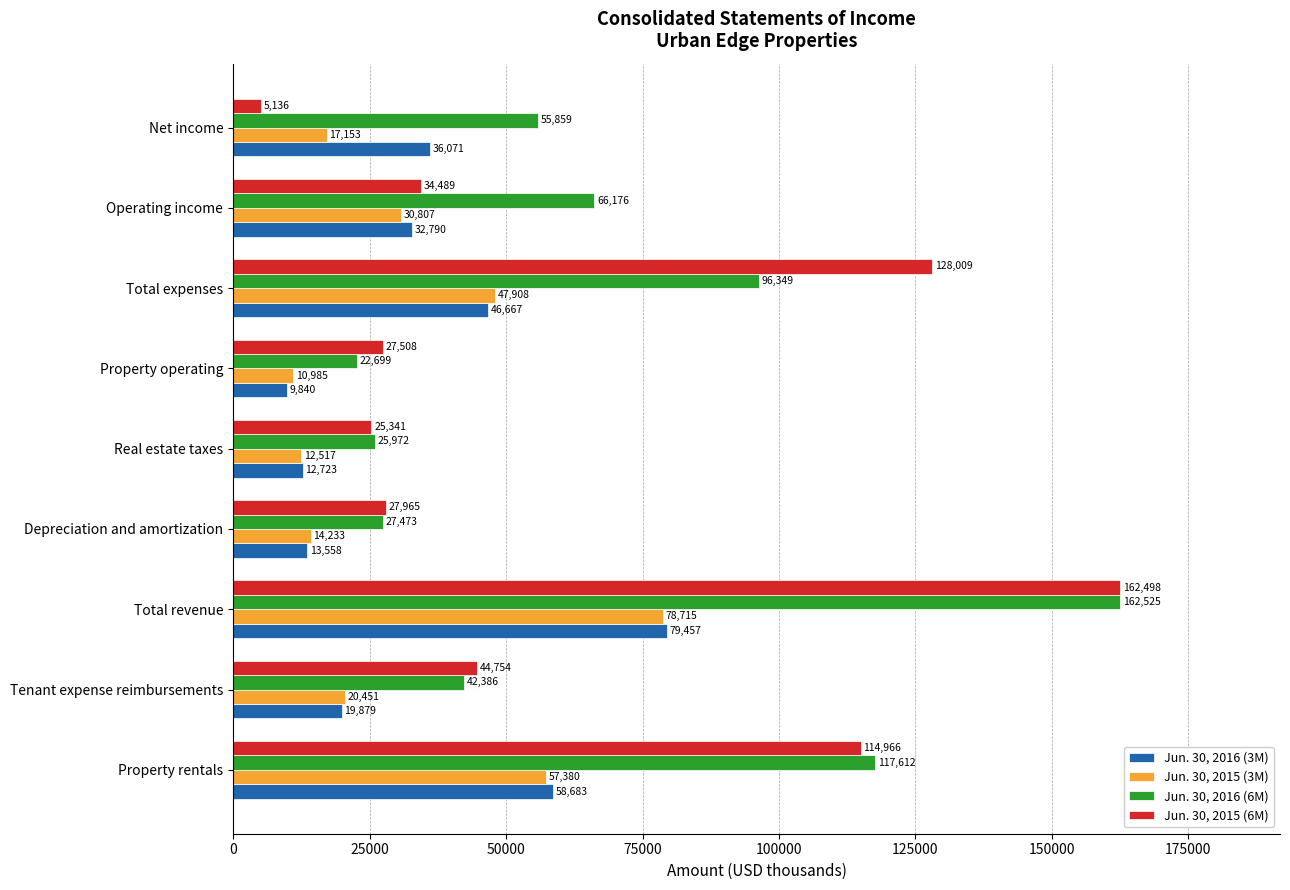

Which series has the largest range (max minus min)?

Jun. 30, 2015 (6M)